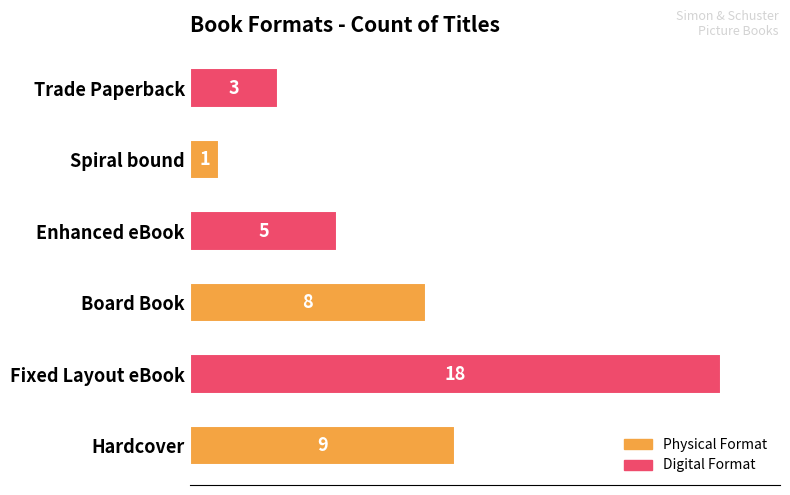

What is the maximum value shown in the chart?

18